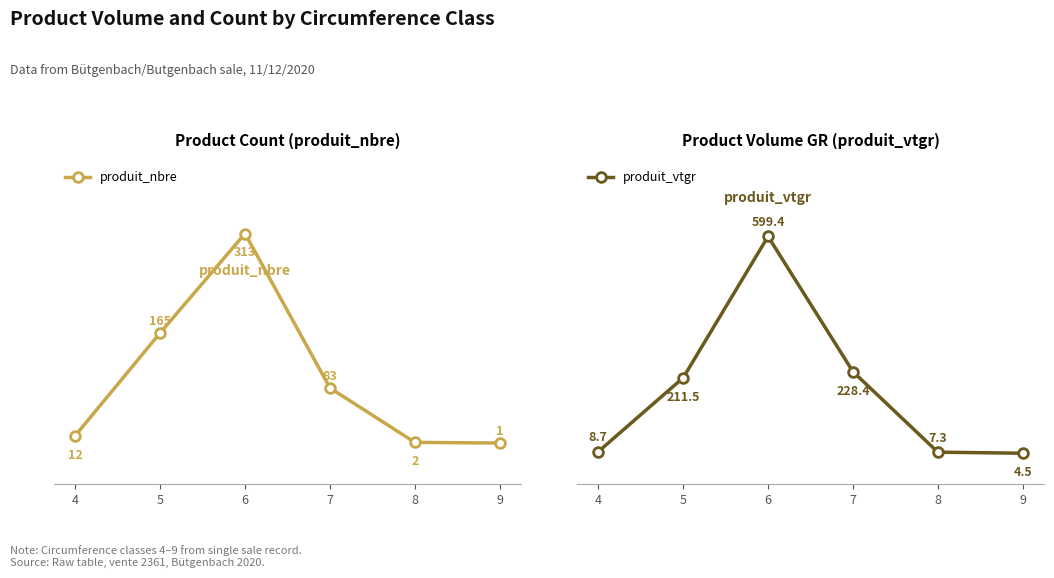

Rank the series by their maximum value, from highest to lowest.

produit_vtgr, produit_nbre